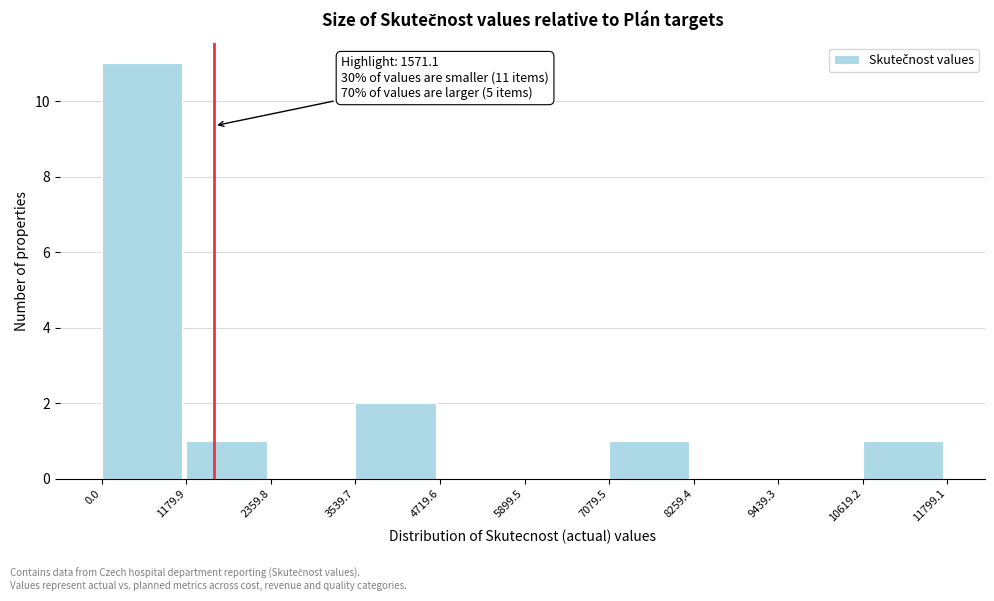

Over which range of the x-axis is the bar tallest?

0.0 to 1179.9